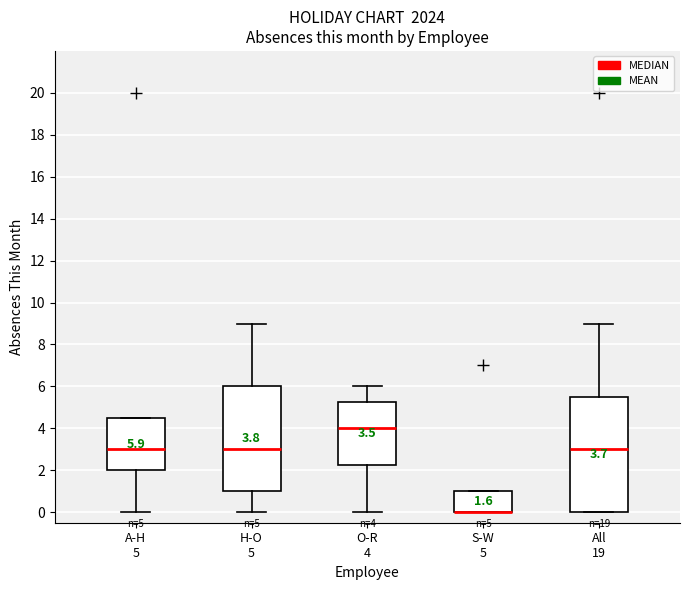

Which box is the tallest, from its lower edge to its upper edge?

All 19